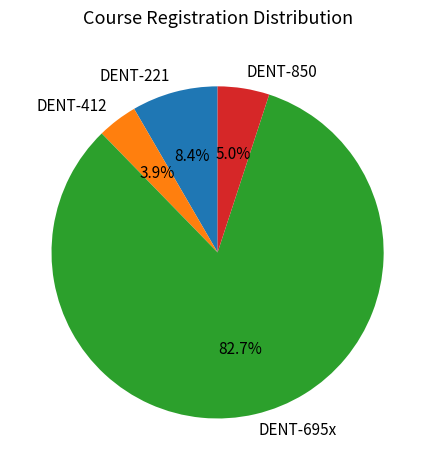

Rank the categories by value from lowest to highest.

DENT-412, DENT-850, DENT-221, DENT-695x